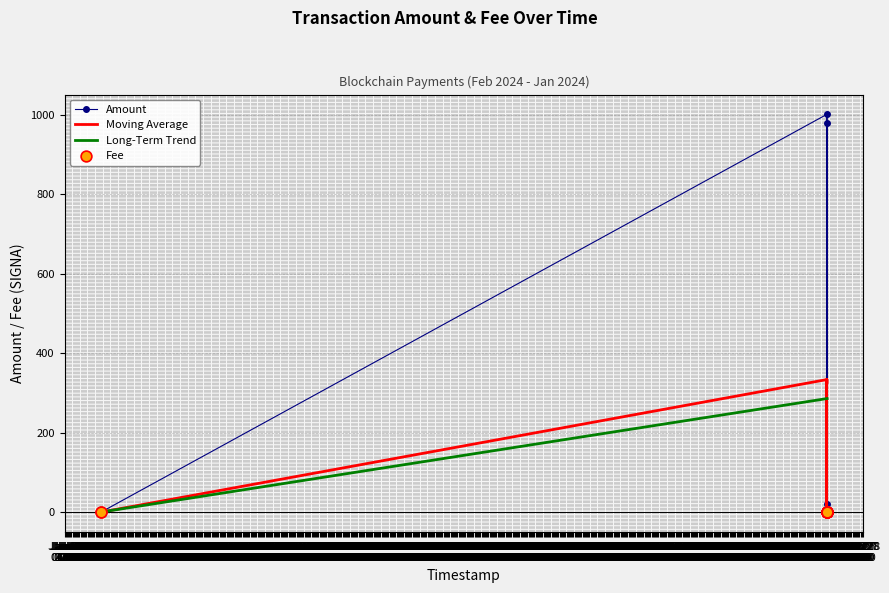

Which series reaches the maximum Y coordinate?

Amount